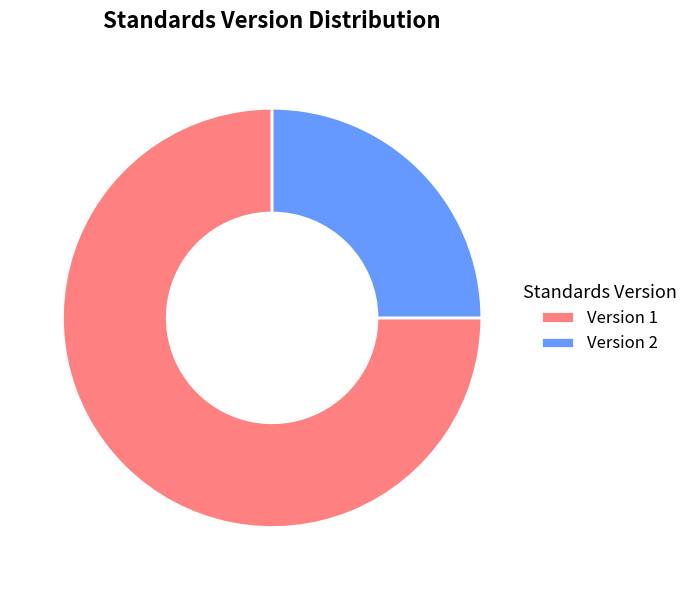

What is the ratio of the value at Version 1 to the value at Version 2?

3.0